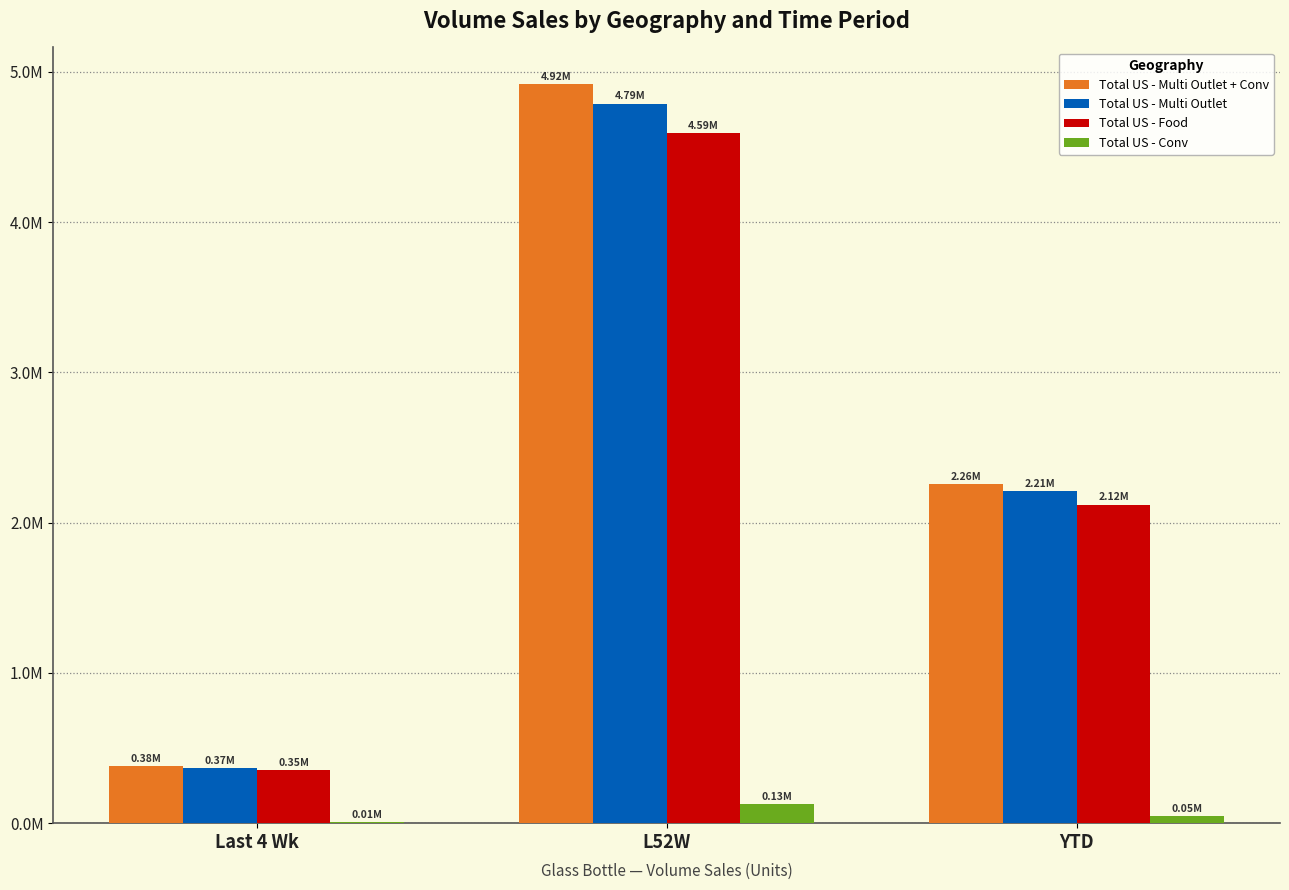

At which category does the chart reach its minimum across all series?

Last 4 Wk